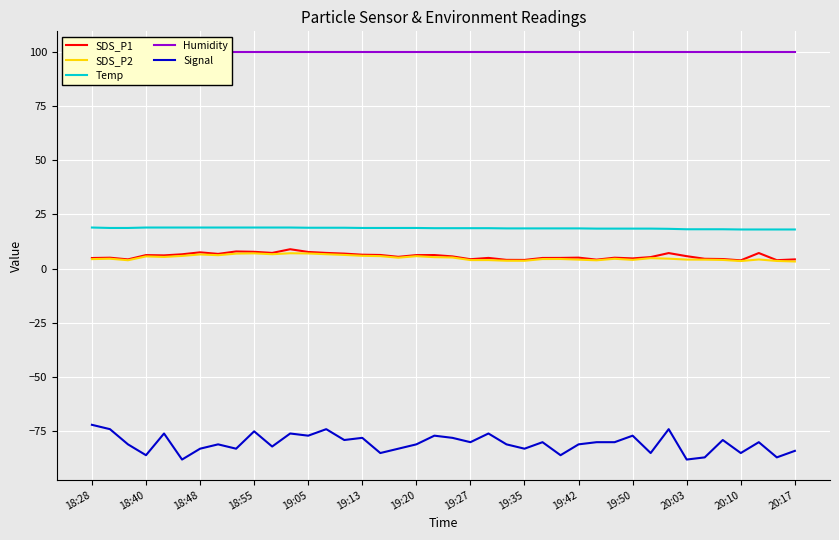

What is the maximum value for SDS_P1?

8.9